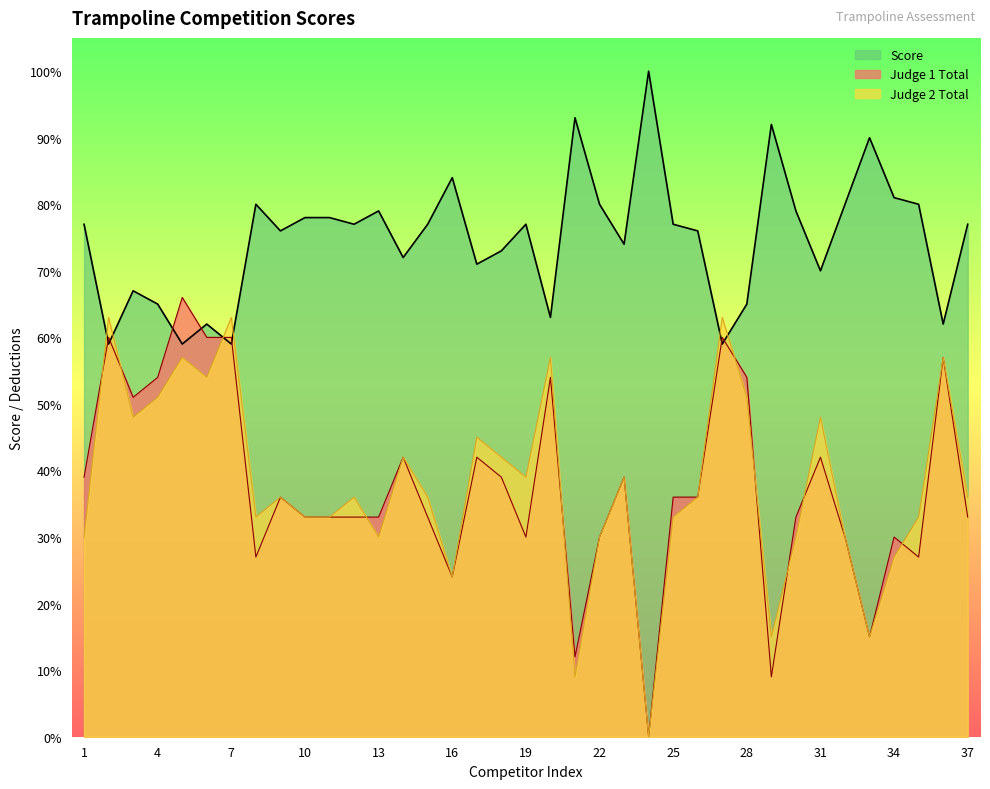

Between which two adjacent categories do Judge 1 Total and Score first intersect?

1 and 2